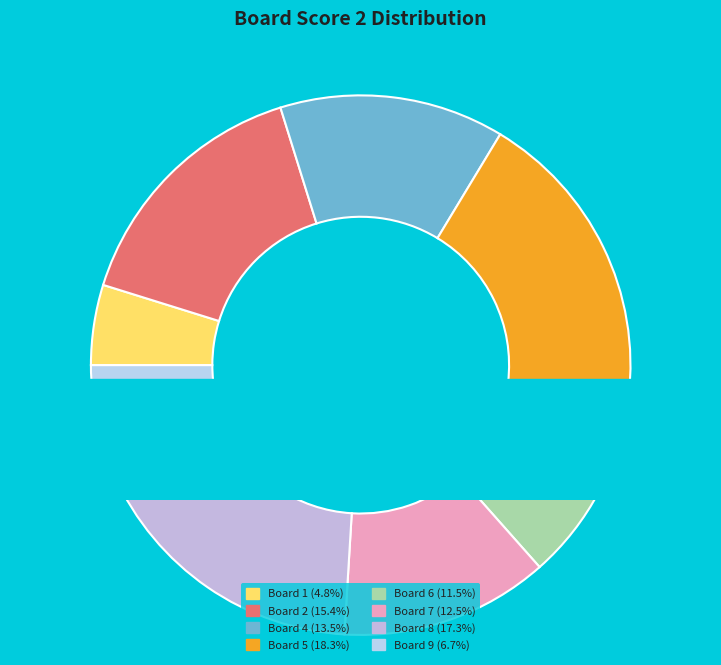

To the nearest percent, what portion does 8 represent?

17%